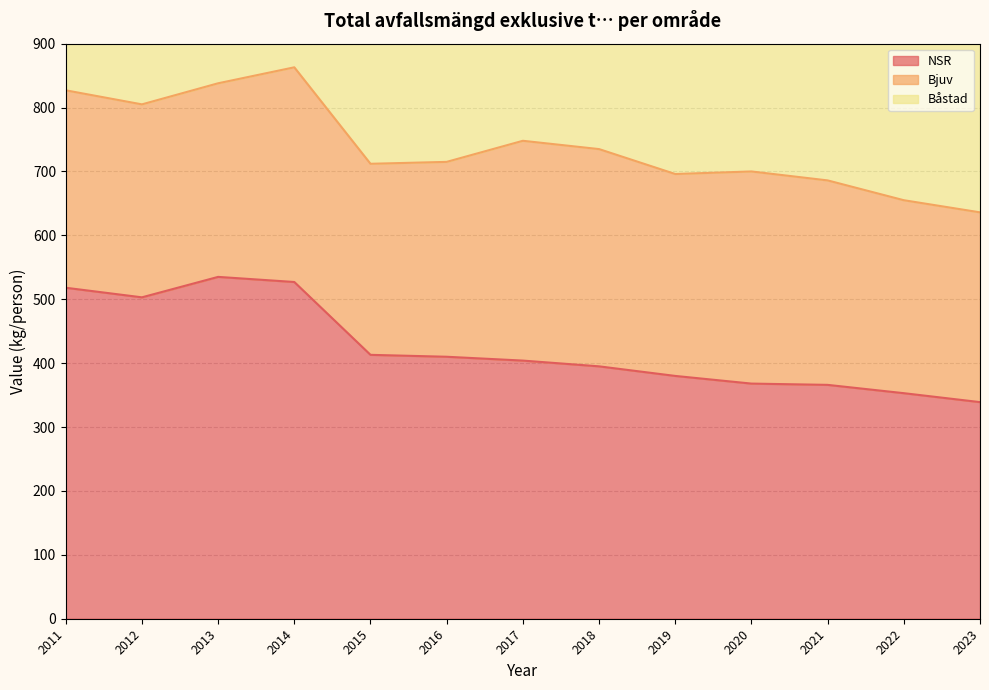

Which category has the highest value across all series?

2013